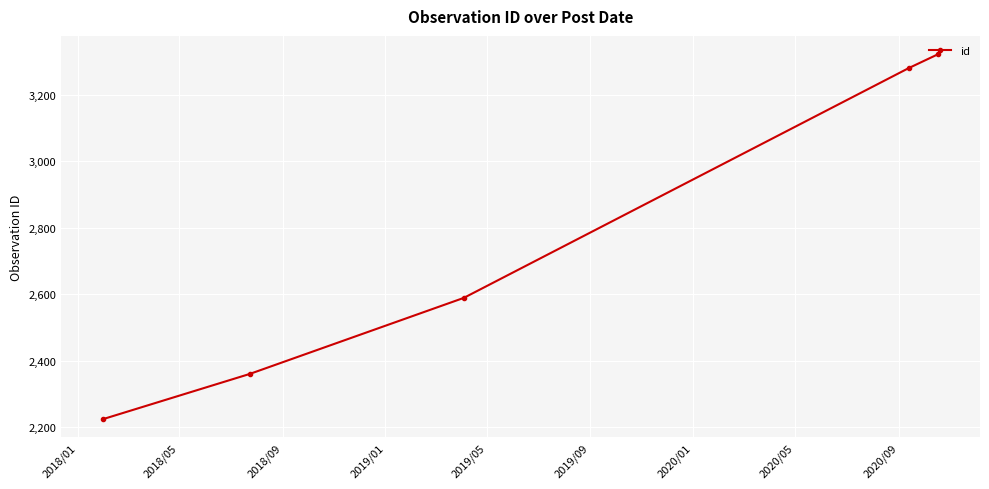

What is the value of the 4th point from the left?

3281